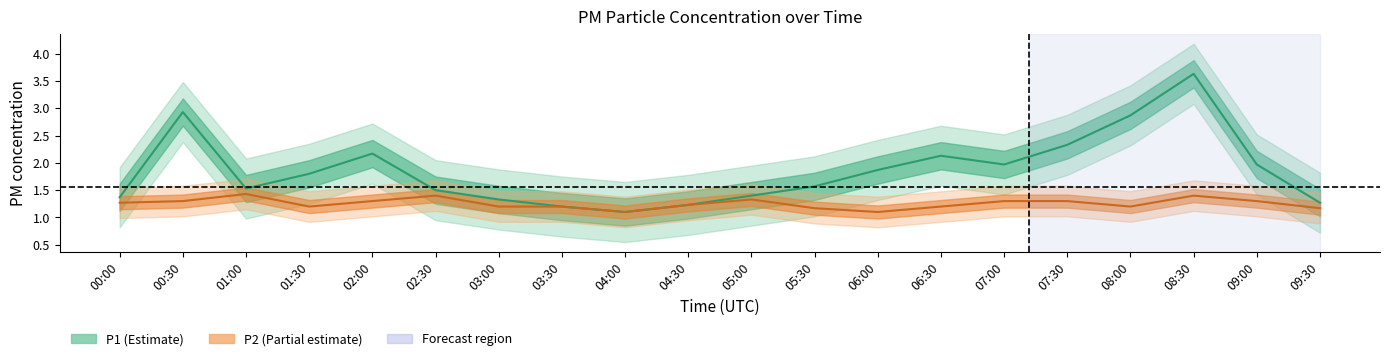

Which has a higher value, 00:00 or 08:00?

08:00